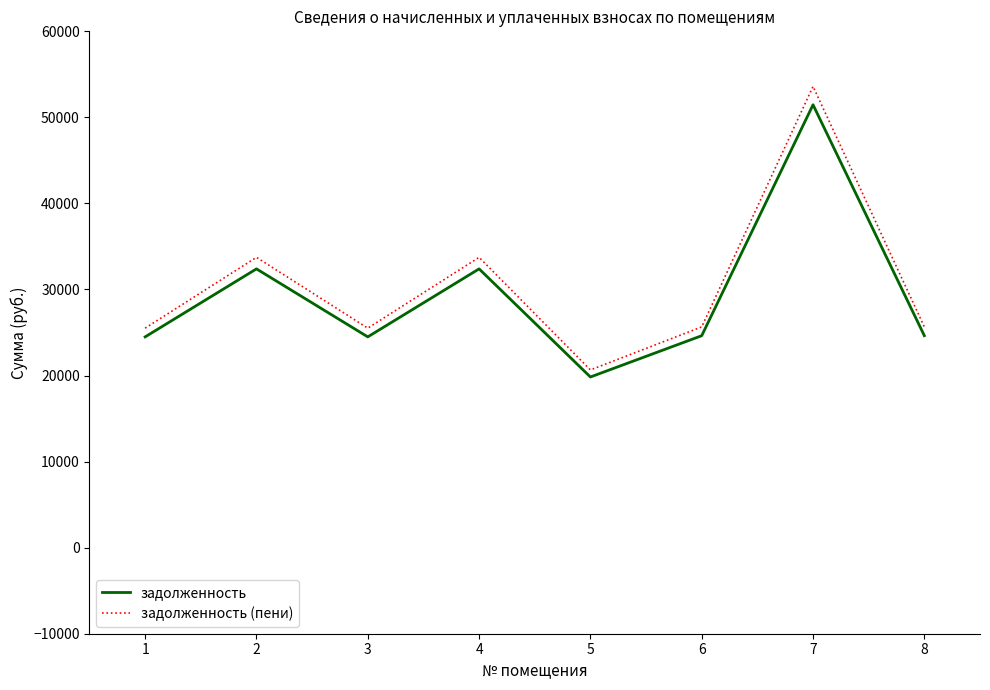

List the series in order of their peak value, highest first.

задолженность (пени), задолженность